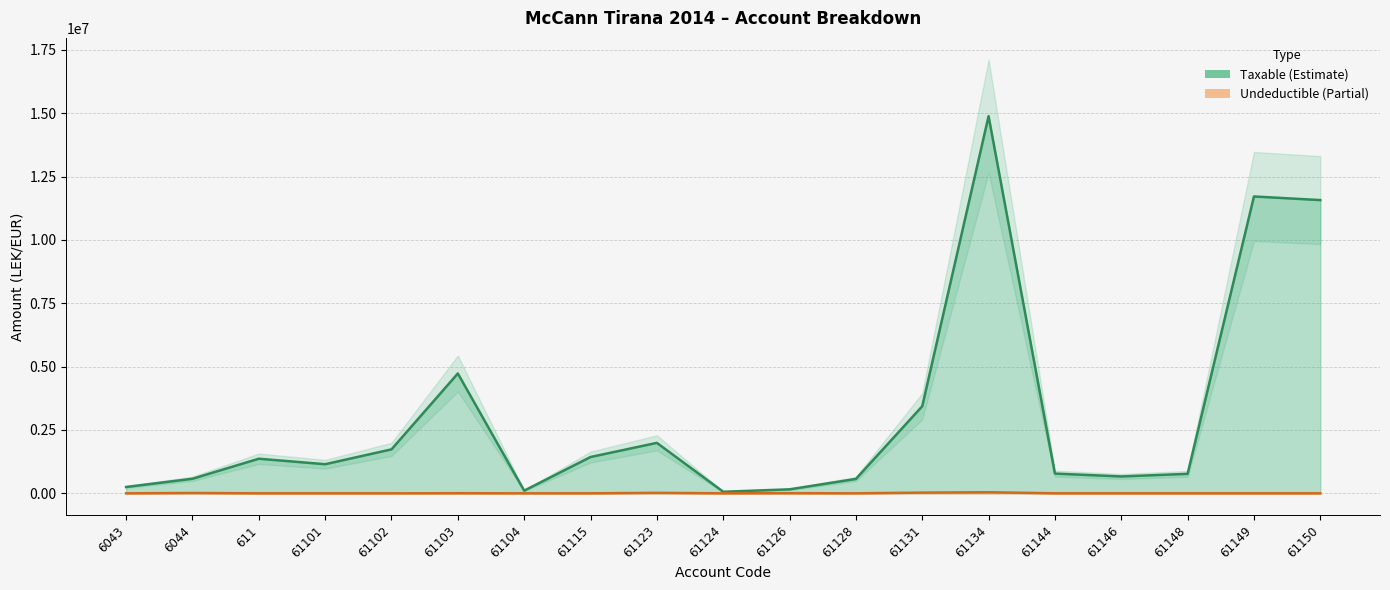

True or false: Taxable and Undeductible cross at least once.

False